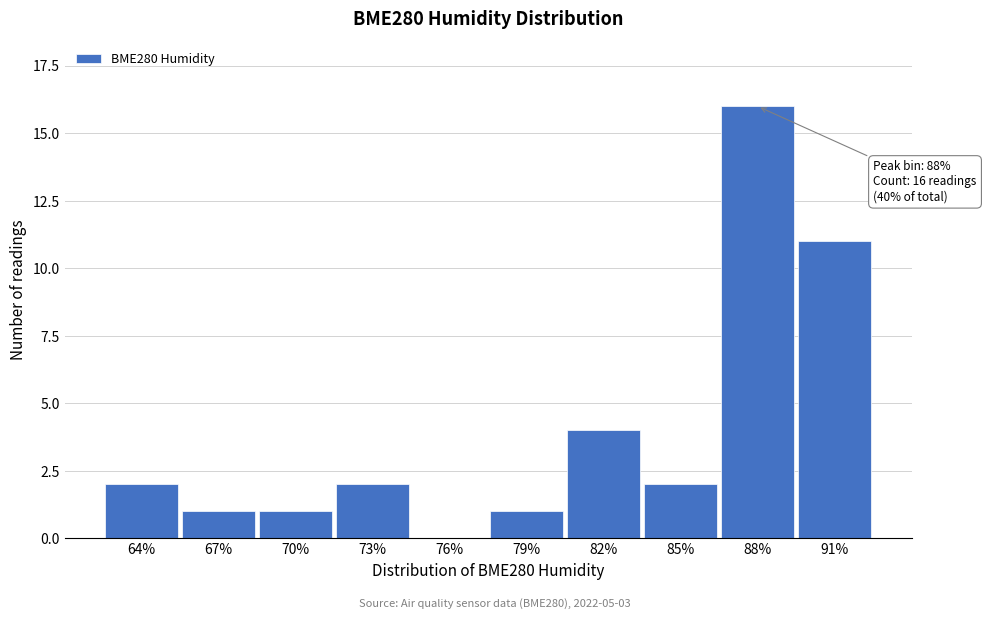

Reading left to right, transcribe all the data shown in this chart.

64%=2	67%=1	70%=1	73%=2	76%=0	79%=1	82%=4	85%=2	88%=16	91%=11